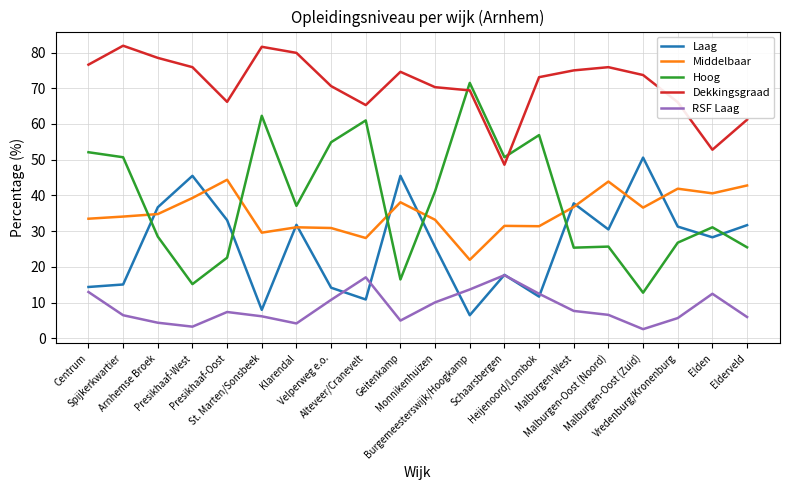

What is the greatest value displayed?

81.9